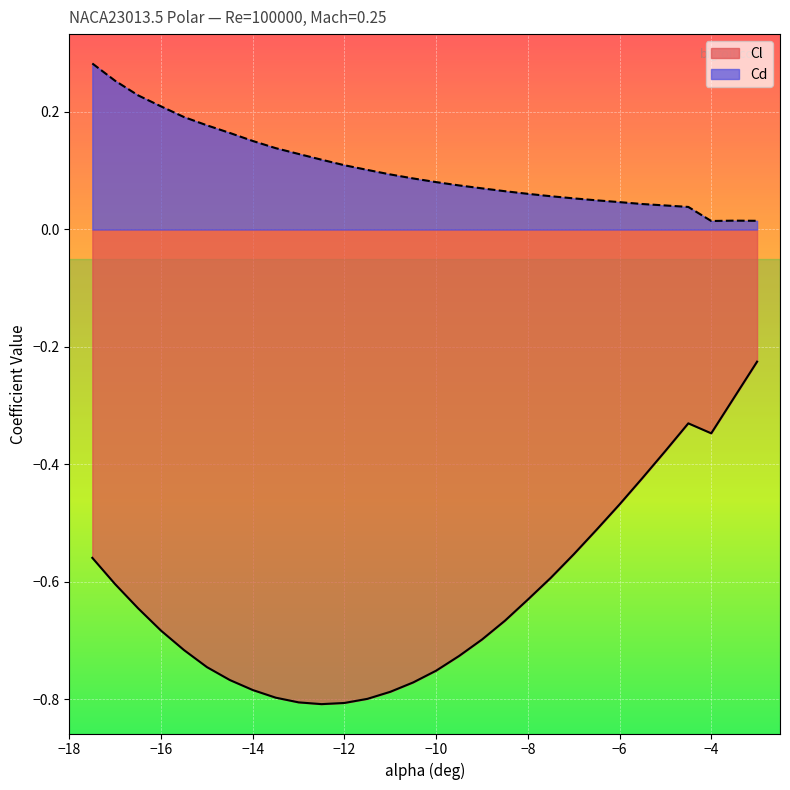

How many interior local peaks does the Cl series have?

1